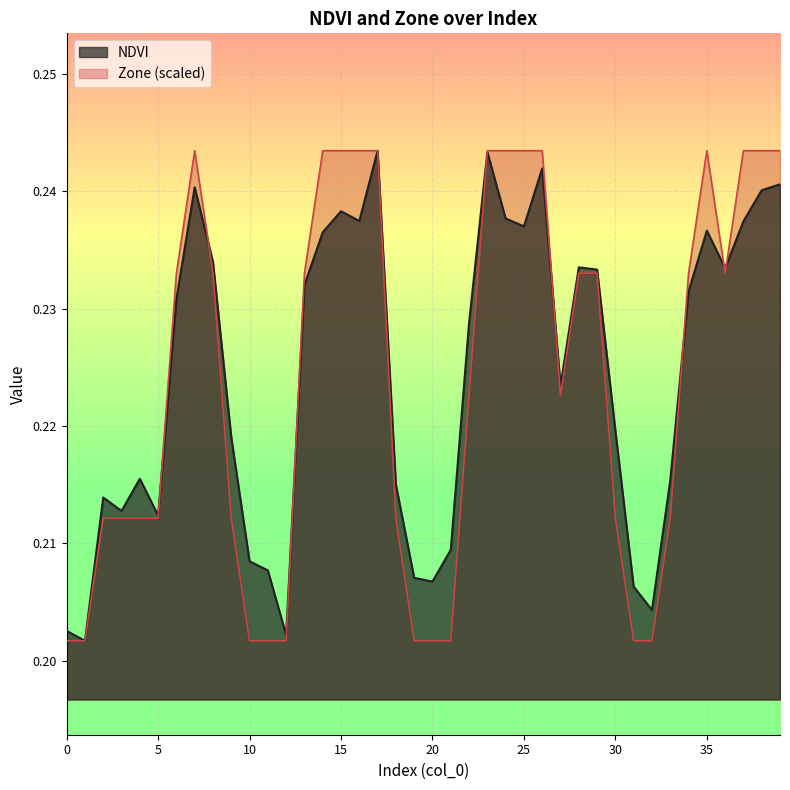

What is the minimum value for NDVI?

0.2